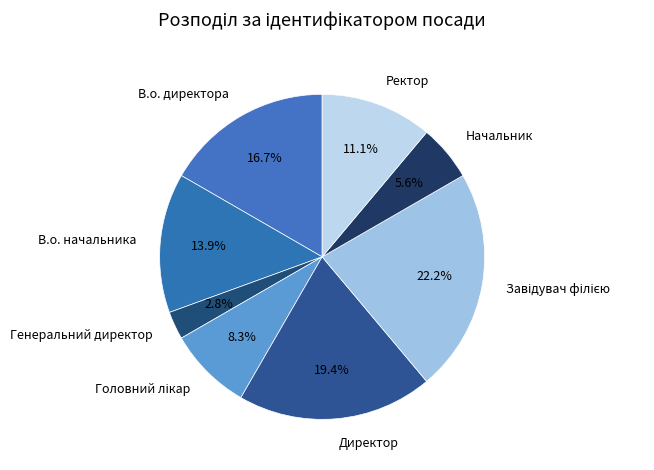

To the nearest percent, what is the difference between the largest and smallest slice percentages?

19%